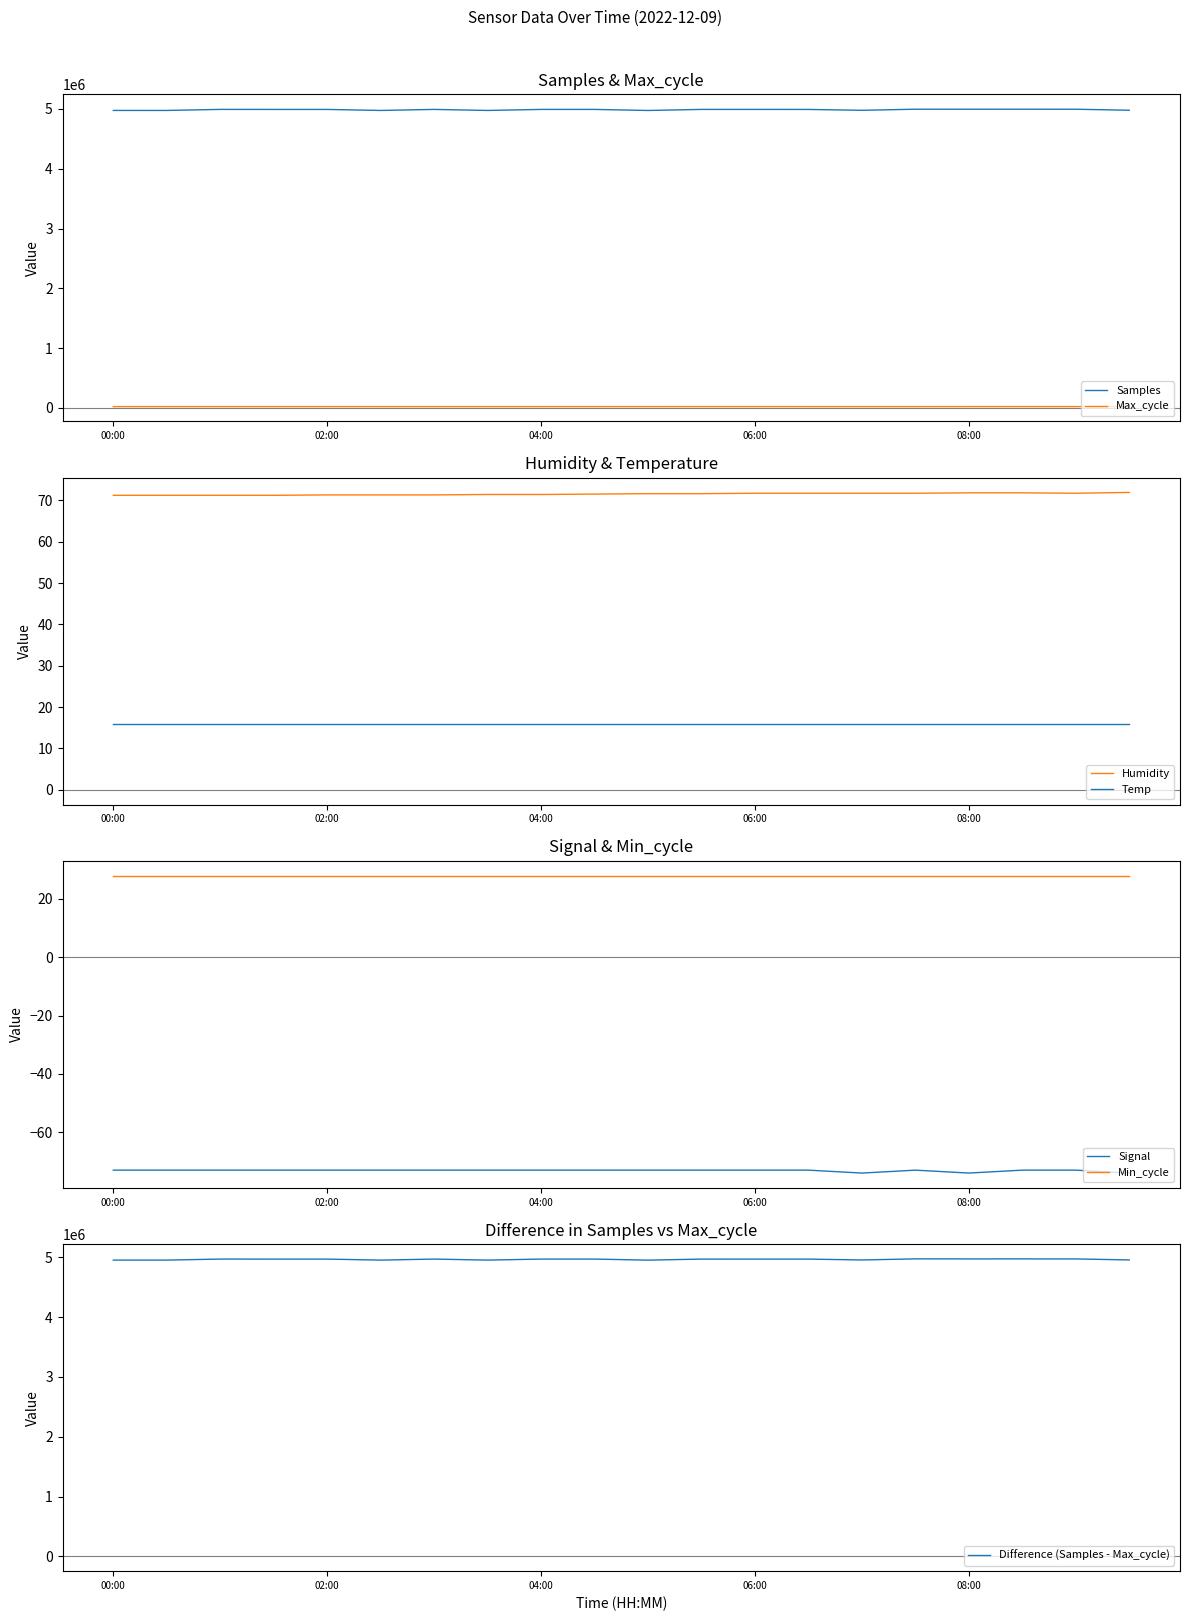

True or false: Samples and Max_cycle cross at least once.

False